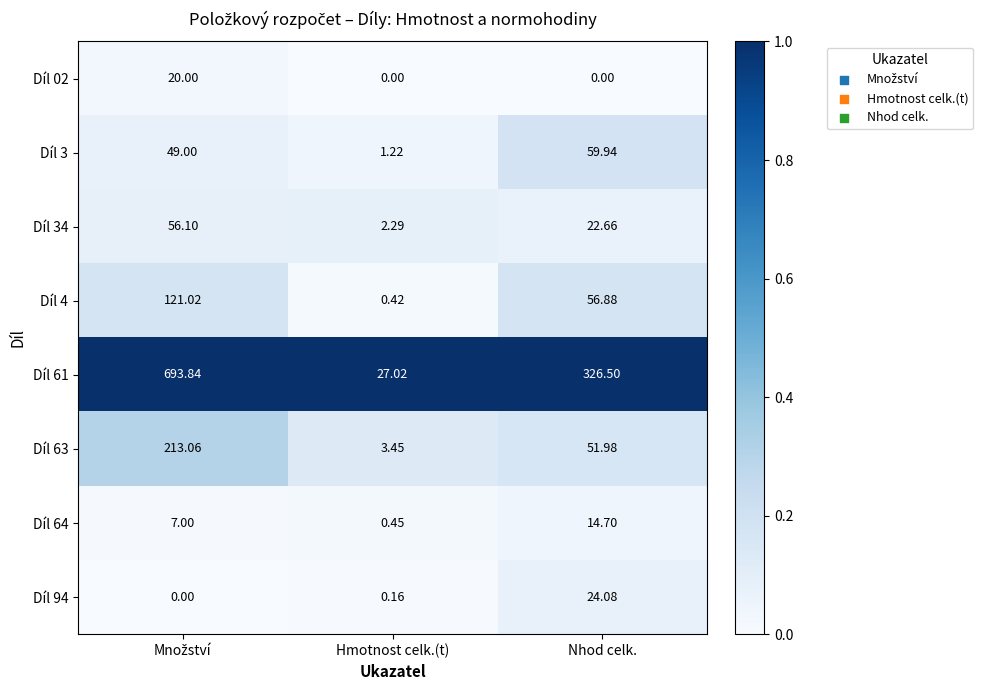

How many distinct data groups are displayed?

8